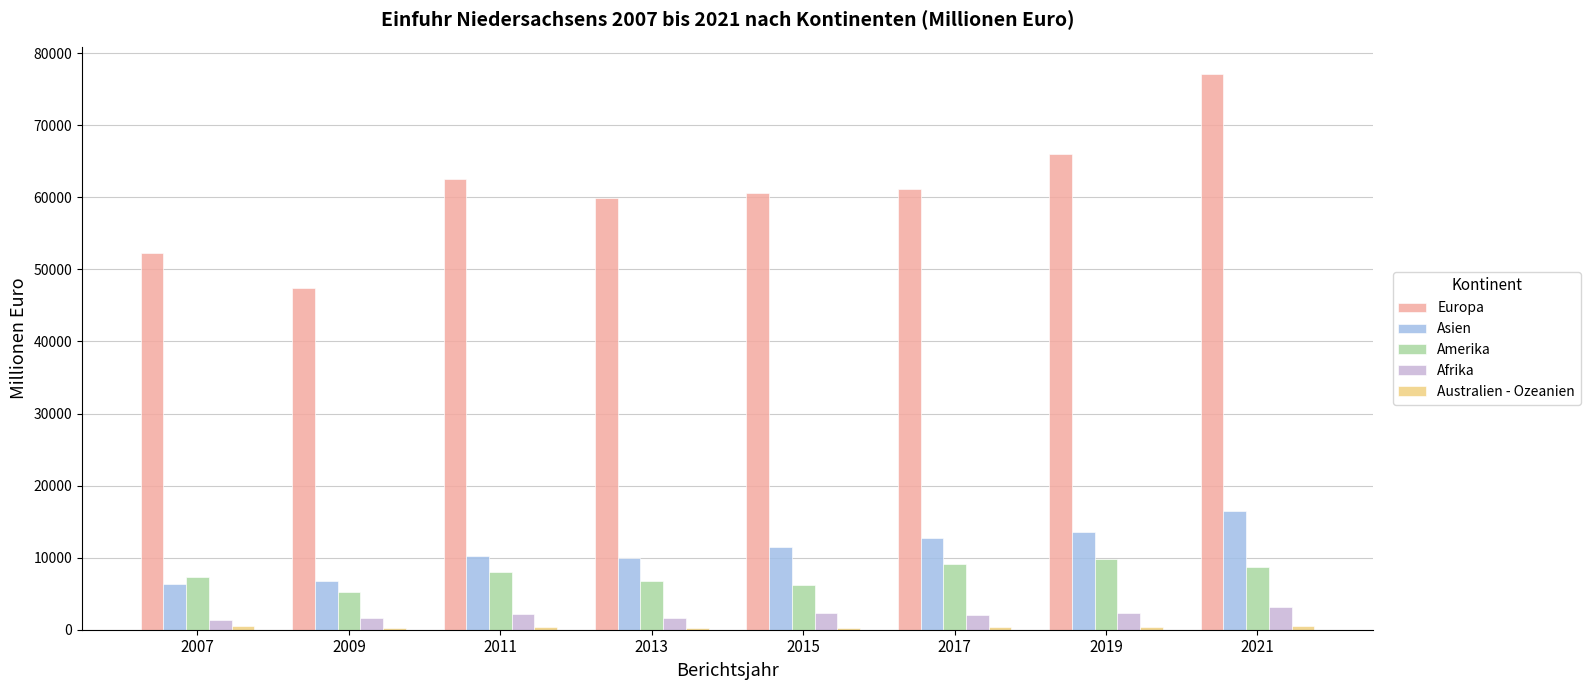

Where is Asien nearest to the value 11381?

2015